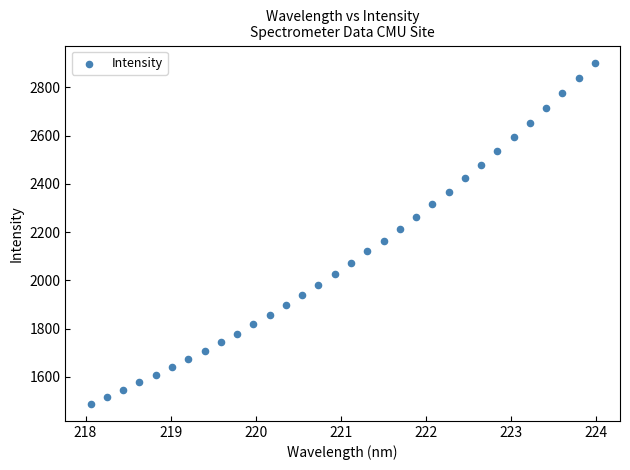

What is the range of X values (max minus min)?

5.9